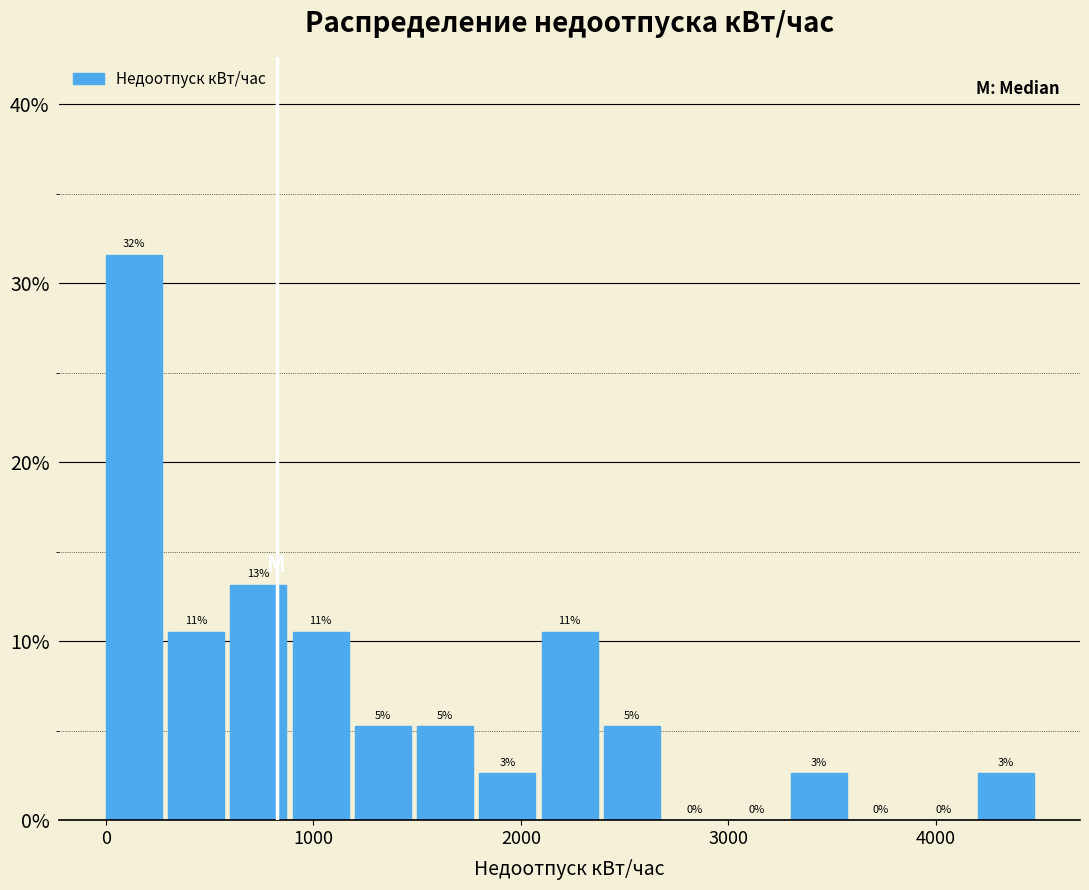

Read against the x-axis, roughly where is the centre of the tallest bar?

100